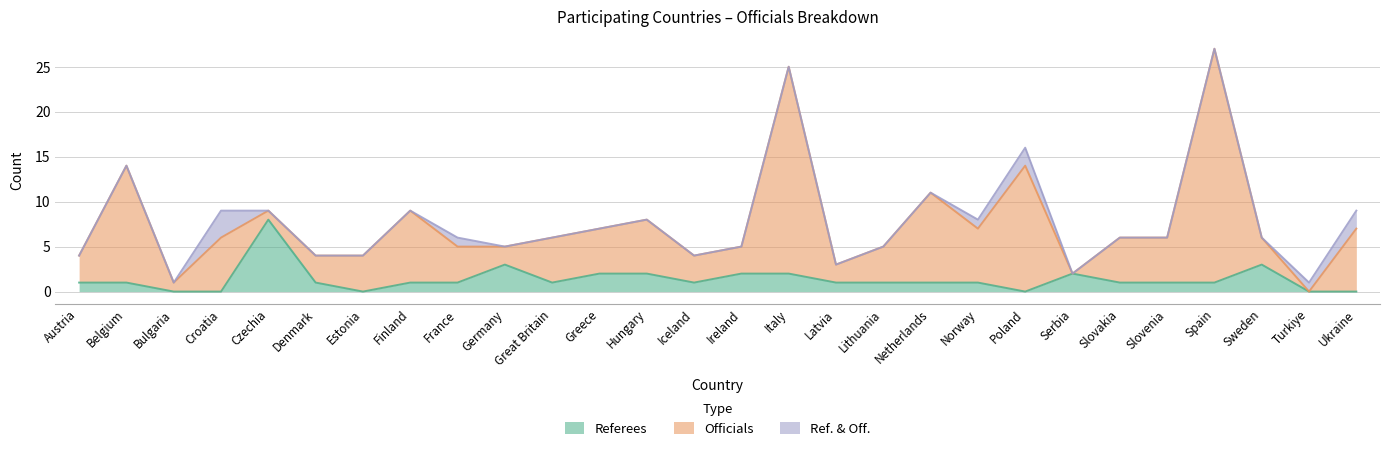

Does the chart have visible grid lines?

Yes